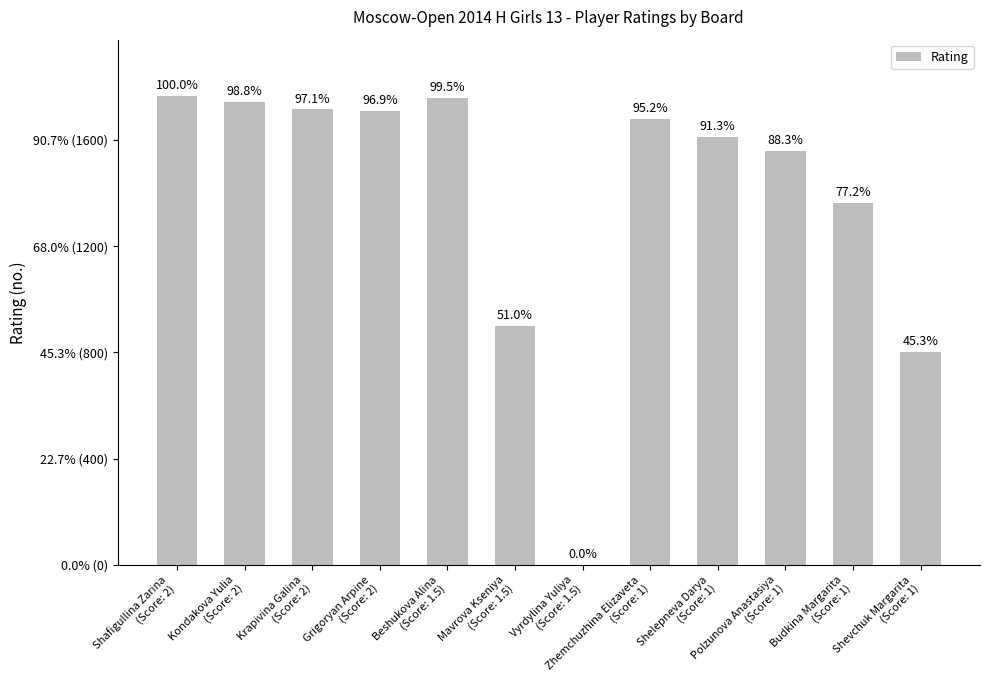

Which has a higher value, Shafigullina Zarina
(Score: 2) or Shevchuk Margarita
(Score: 1)?

Shafigullina Zarina
(Score: 2)